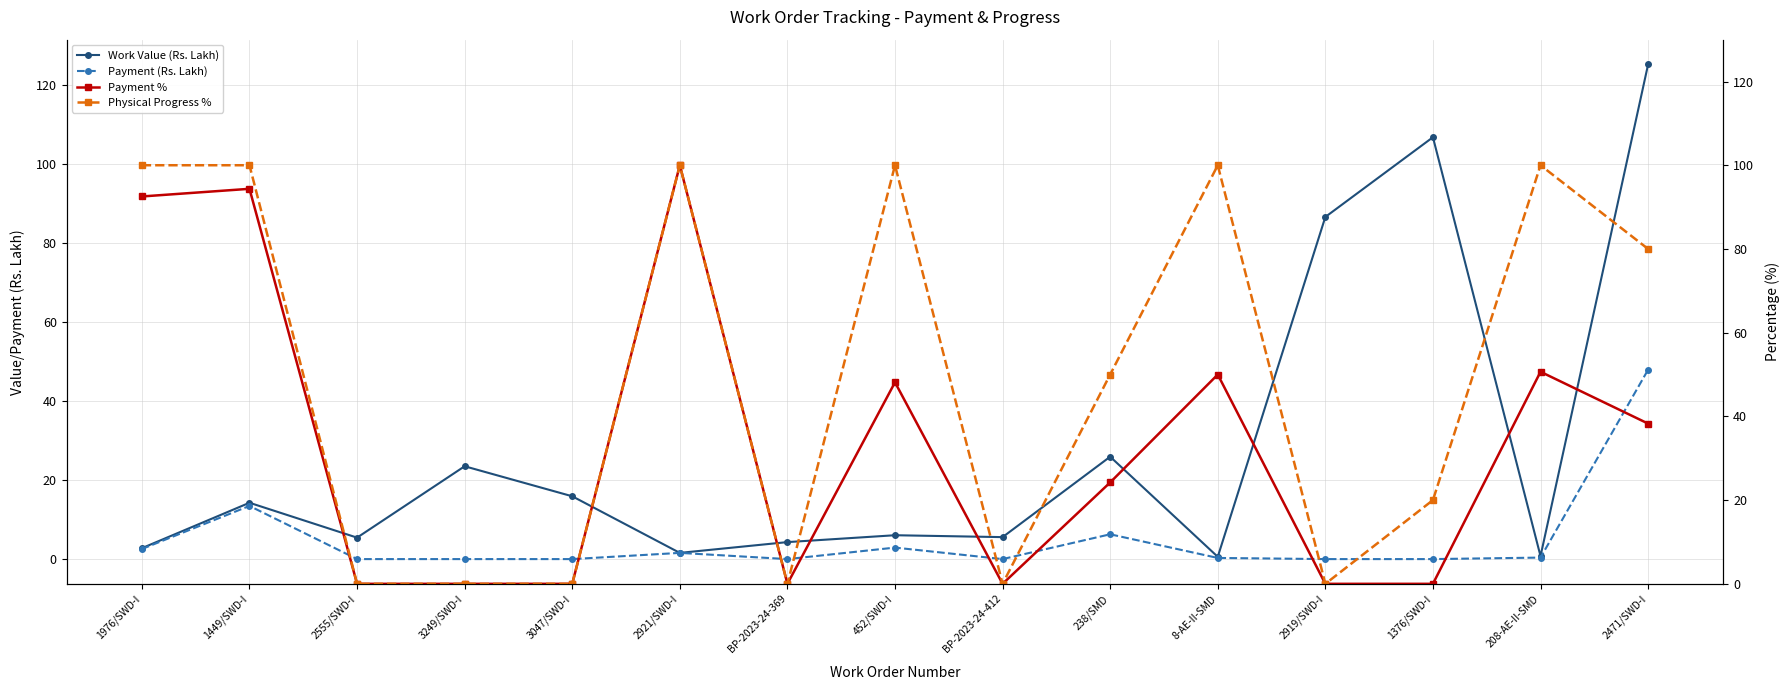

Is the value of Payment (Rs. Lakh) at 8-AE-II-SMD greater than the value of Work Value (Rs. Lakh) at 208-AE-II-SMD?

No